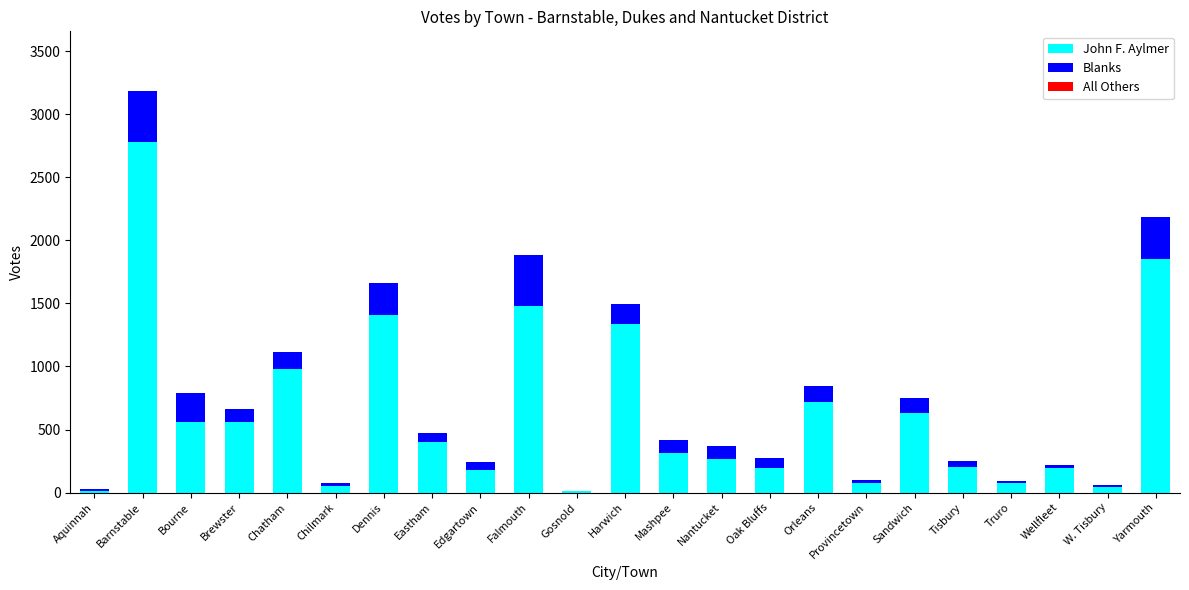

What is the total value across all series at Yarmouth?

2185